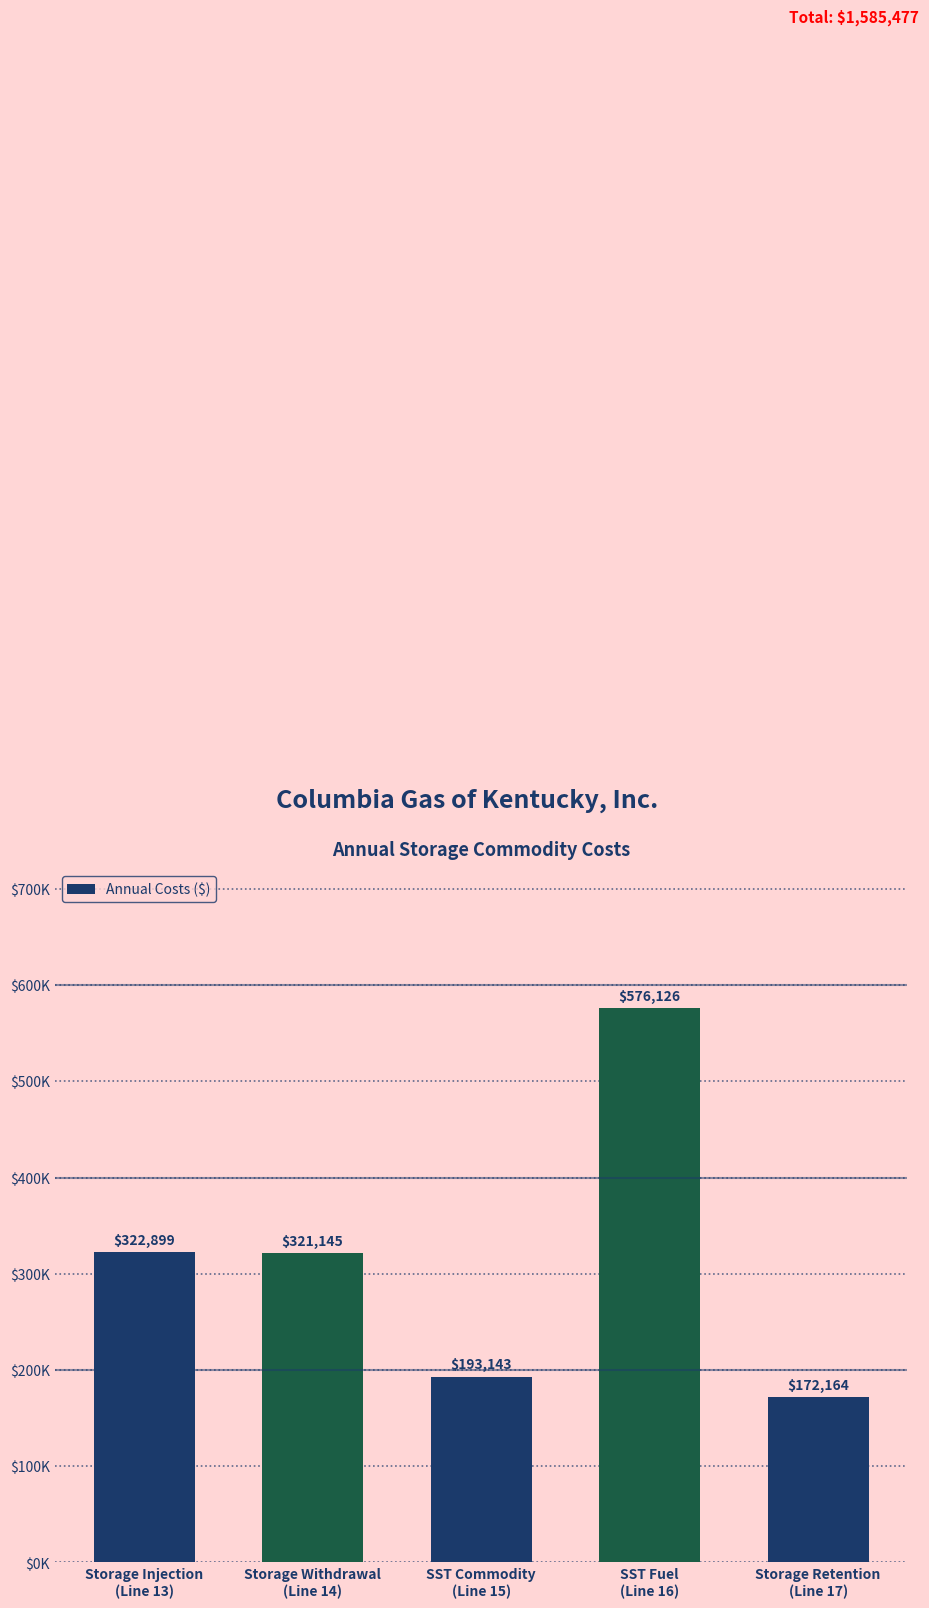

Rank the categories by value from lowest to highest.

Storage Retention
(Line 17), SST Commodity
(Line 15), Storage Withdrawal
(Line 14), Storage Injection
(Line 13), SST Fuel
(Line 16)